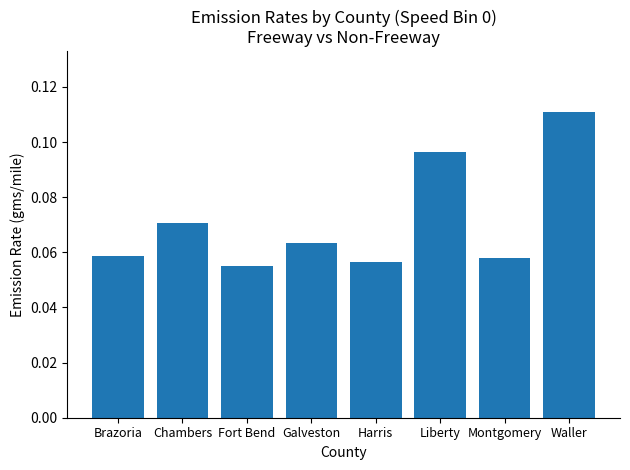

How many distinct data groups are displayed?

1